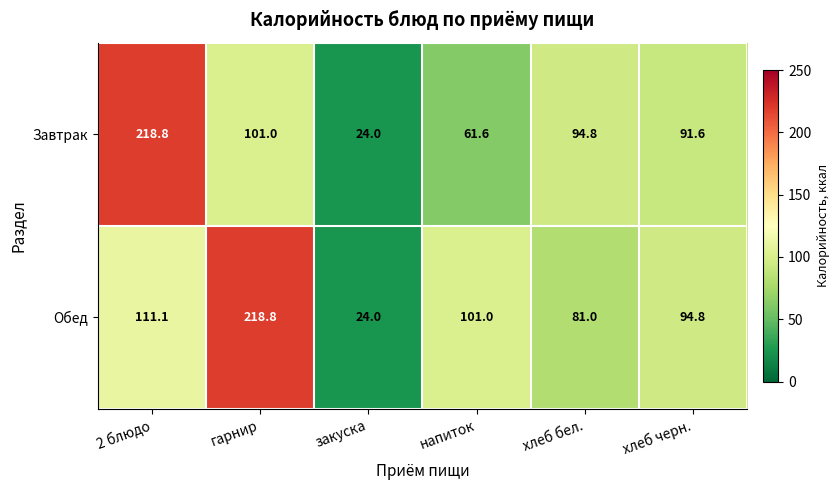

Is it true that Обед equals 111.1 at 2 блюдо?

True